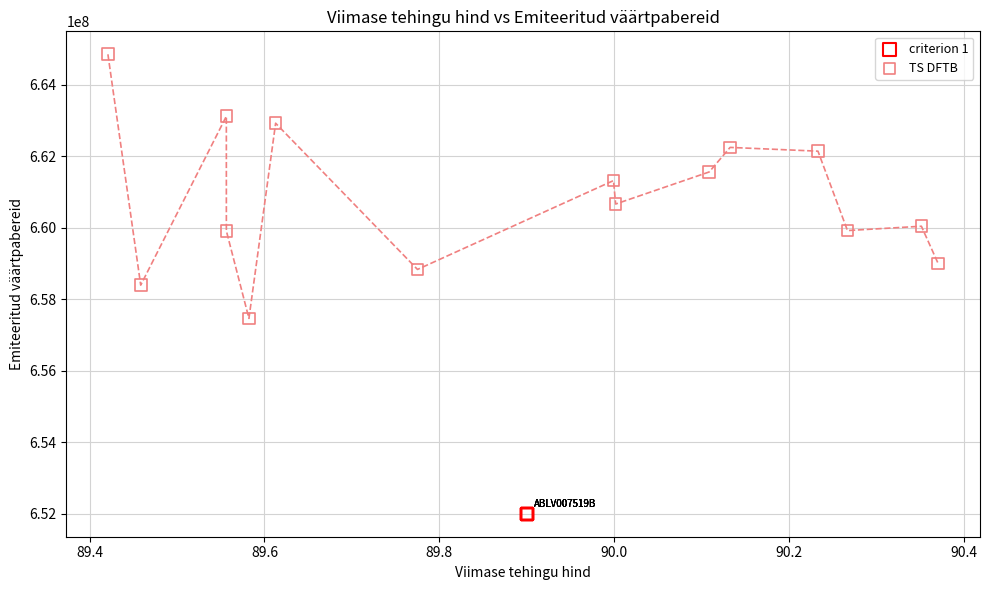

Which series reaches the minimum Y coordinate?

criterion 1